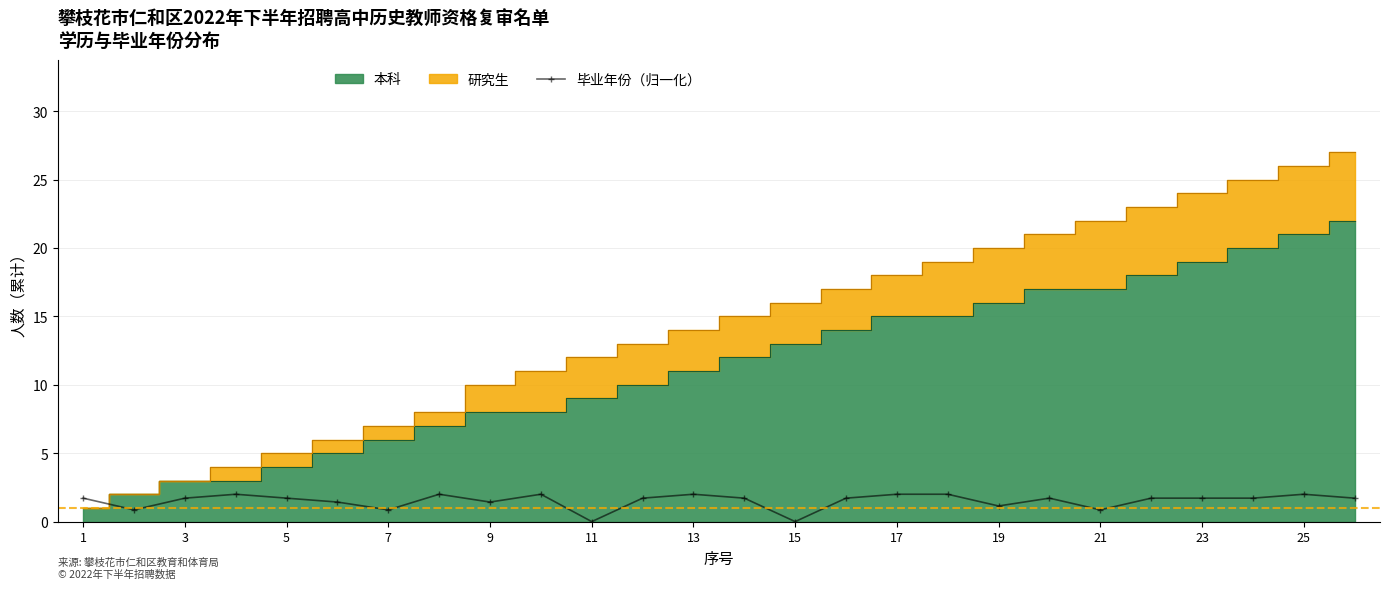

How many values are above zero?

24